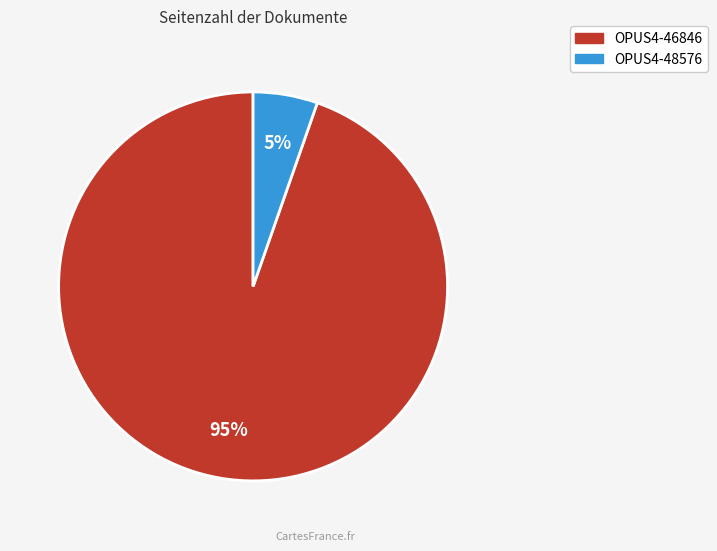

To the nearest percent, what percentage of the pie is OPUS4-48576?

5%